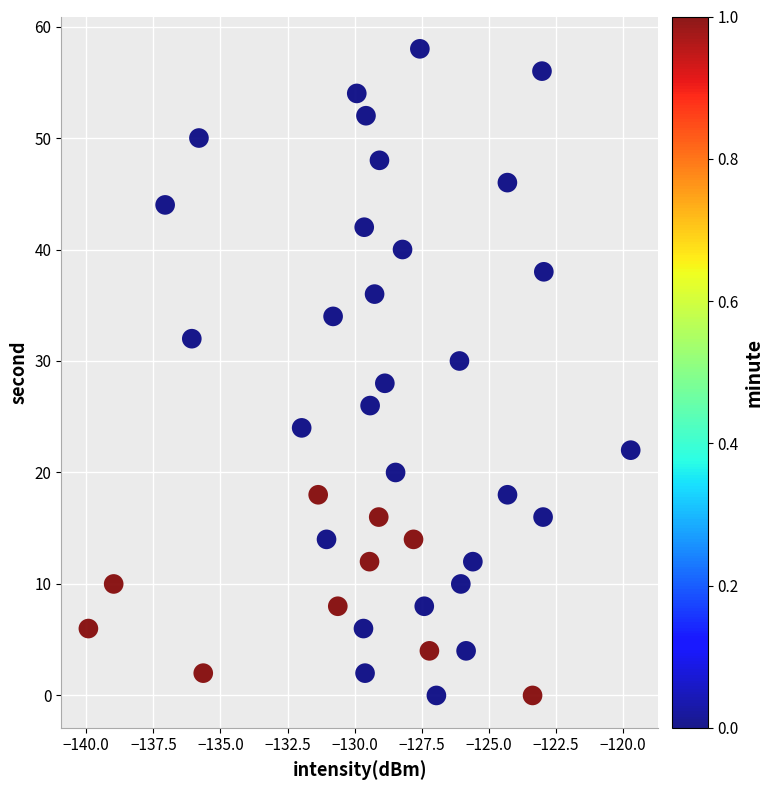

What is the range of Y values (max minus min)?

58